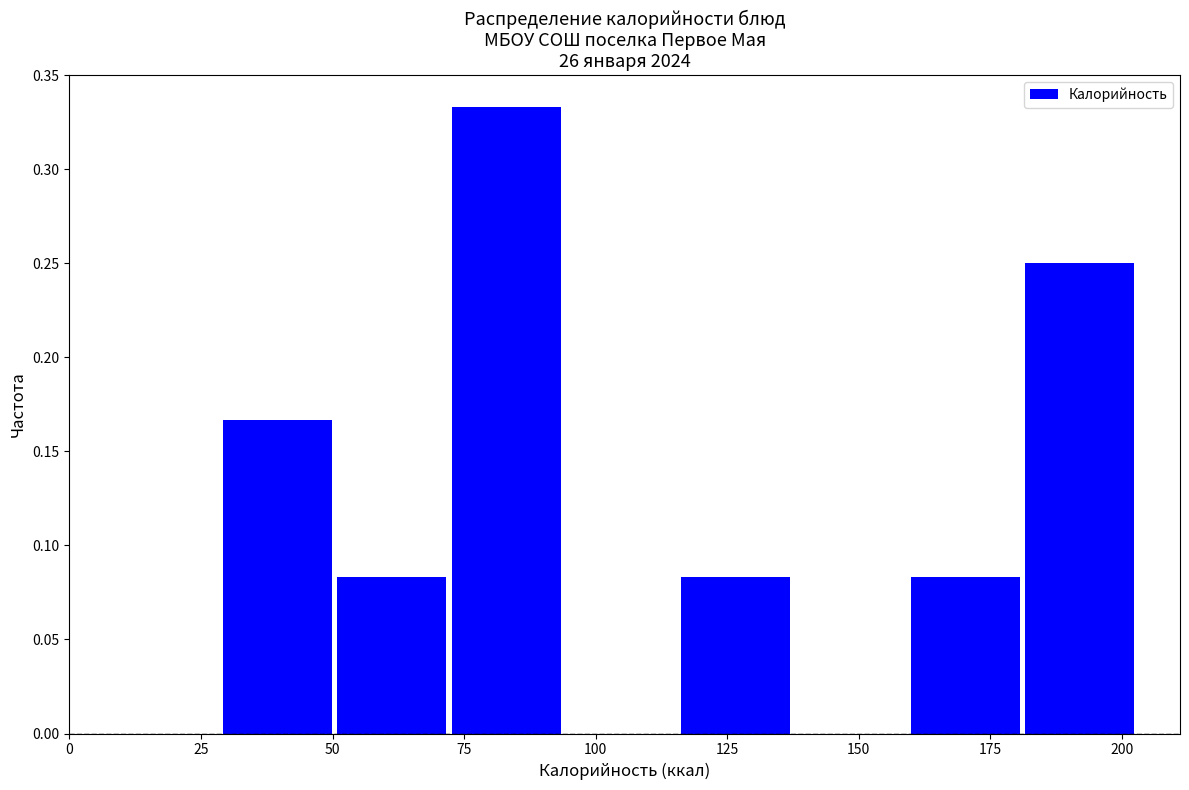

Reading left to right, list every bar in this chart as the range it spans on the x-axis followed by its height. Neither the bar edges nor the heights are printed on the chart, so give them approximately, as read against the axes.

30 to 50: 0.165
50 to 70: 0.085
70 to 95: 0.335
95 to 115: 0
115 to 140: 0.085
140 to 160: 0
160 to 180: 0.085
180 to 205: 0.250